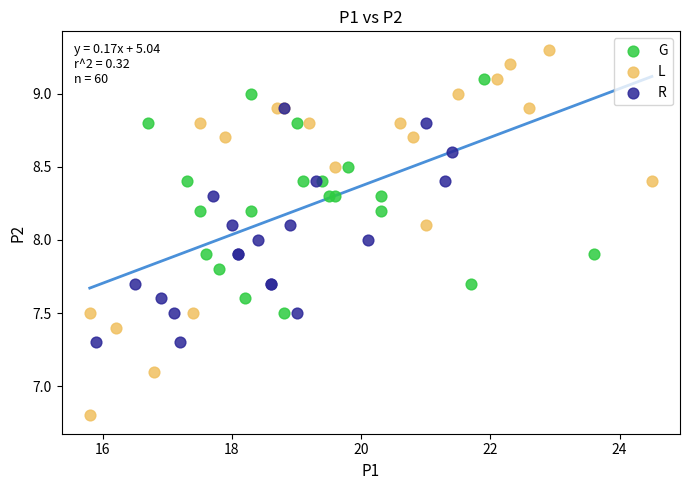

Which series contains the highest Y value?

L